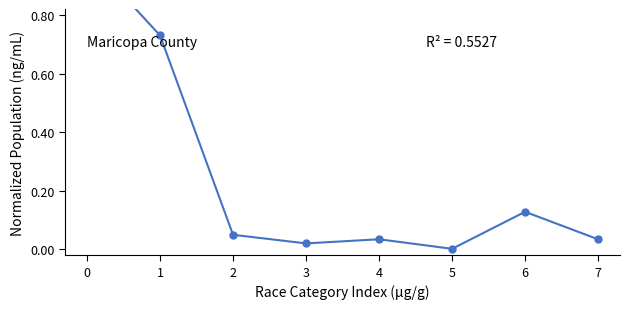

Which category has the lowest value across all series?

5